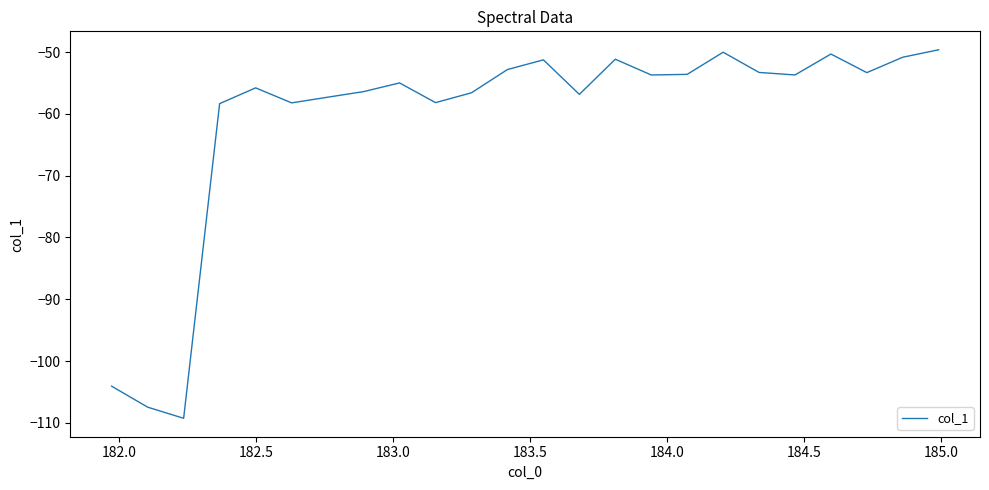

What is the maximum value shown in the chart?

-49.6